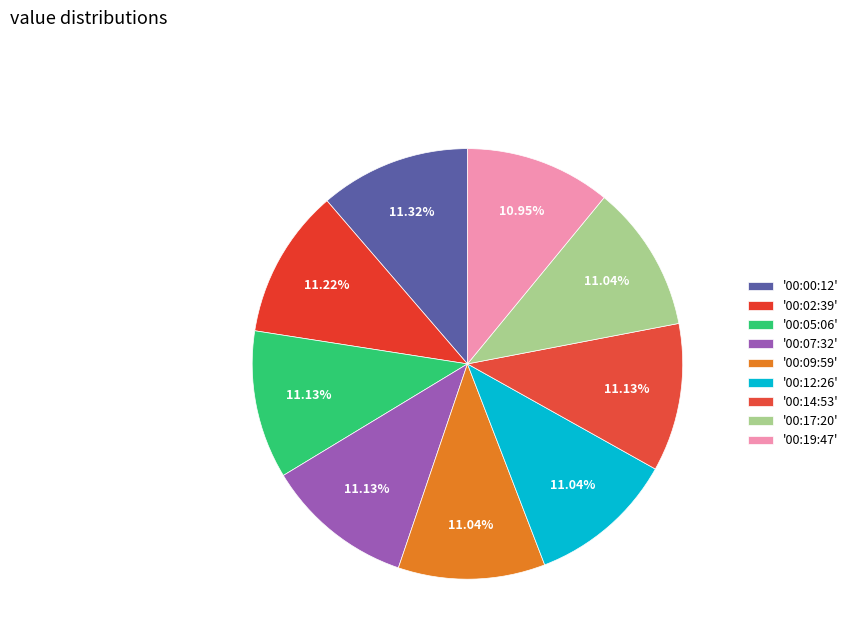

Rank the categories by value from lowest to highest.

2022-08-30T00:19:47.162Z, 2022-08-30T00:09:59.782Z, 2022-08-30T00:12:26.638Z, 2022-08-30T00:17:20.495Z, 2022-08-30T00:05:06.093Z, 2022-08-30T00:07:32.936Z, 2022-08-30T00:14:53.838Z, 2022-08-30T00:02:39.133Z, 2022-08-30T00:00:12.318Z